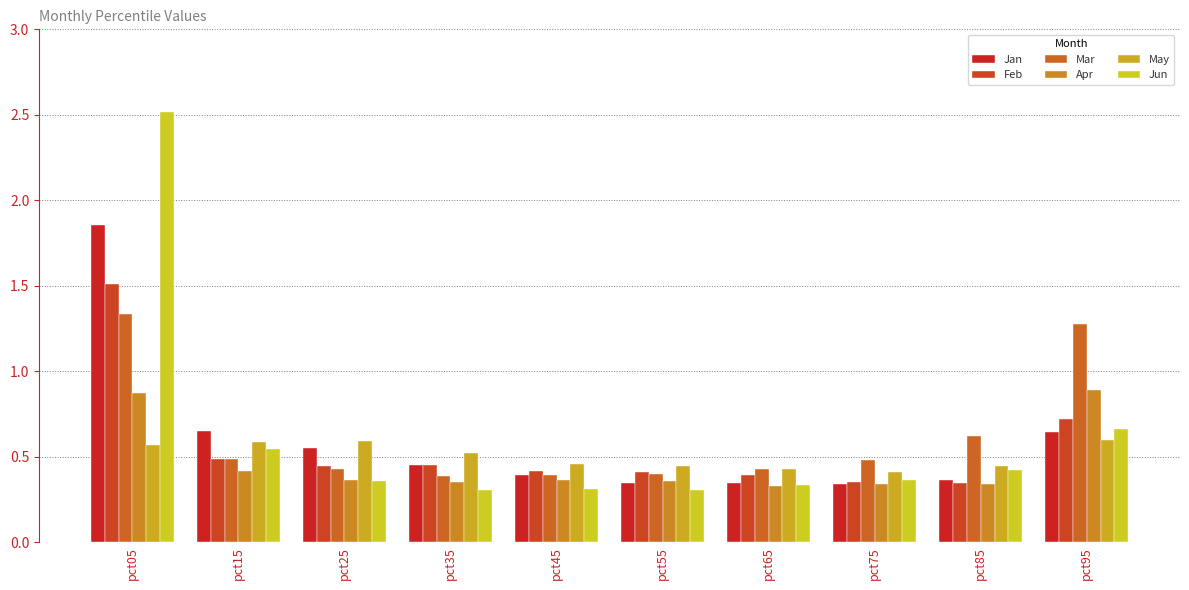

Which series has the largest total across all categories?

Mar